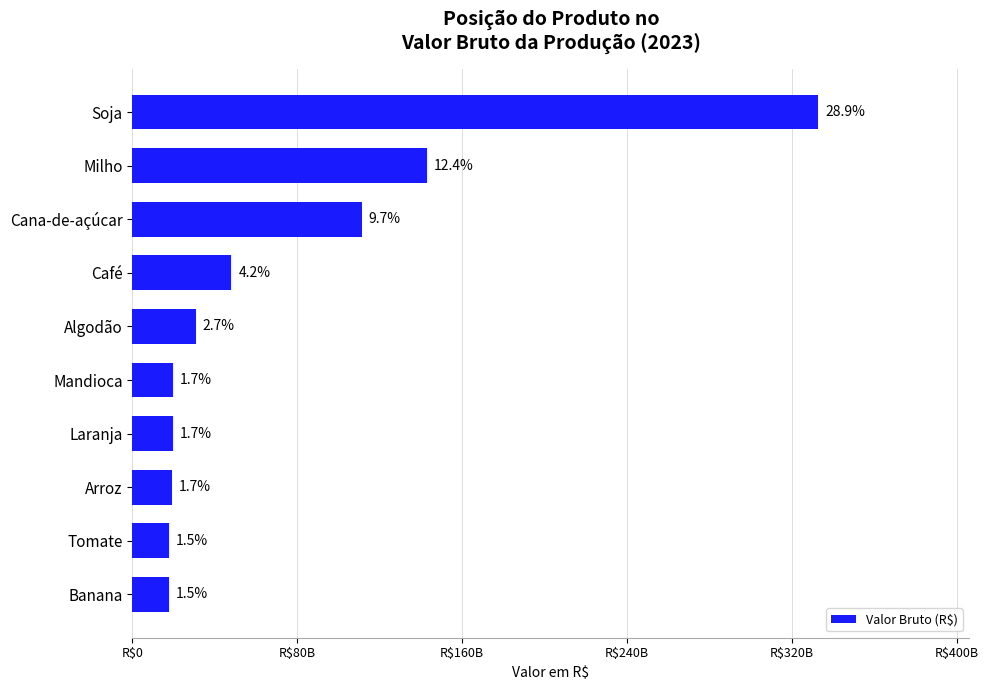

Does the chart contain any negative values?

No